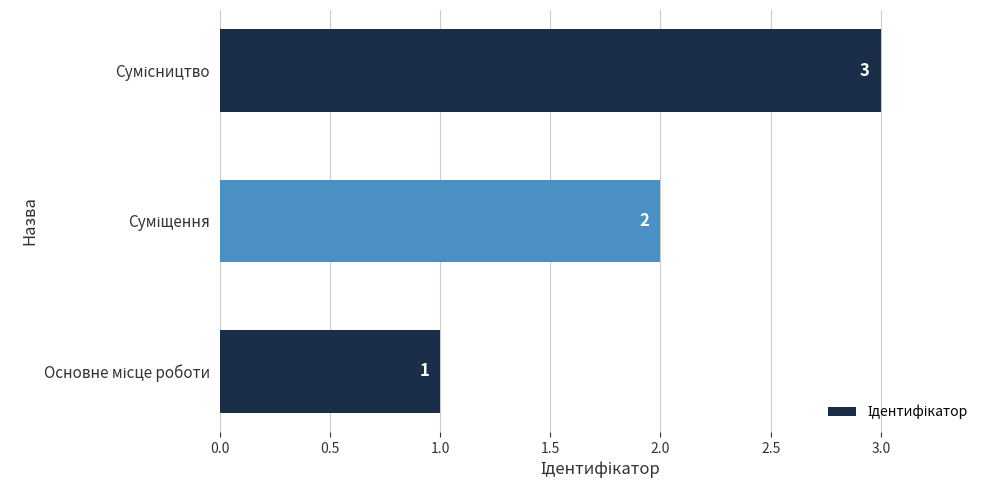

How many values are between 1 and 3?

3